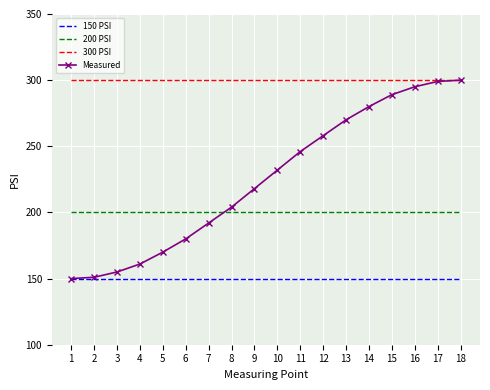

What is the average value of the 300 PSI series?

300